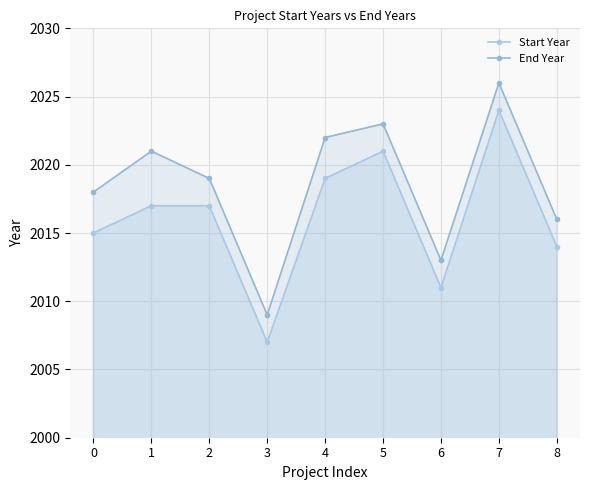

Reading left to right, list all the values displayed in this chart.

Start Year: 0=2015	1=2017	2=2017	3=2007	4=2019	5=2021	6=2011	7=2024	8=2014
End Year: 0=2018	1=2021	2=2019	3=2009	4=2022	5=2023	6=2013	7=2026	8=2016